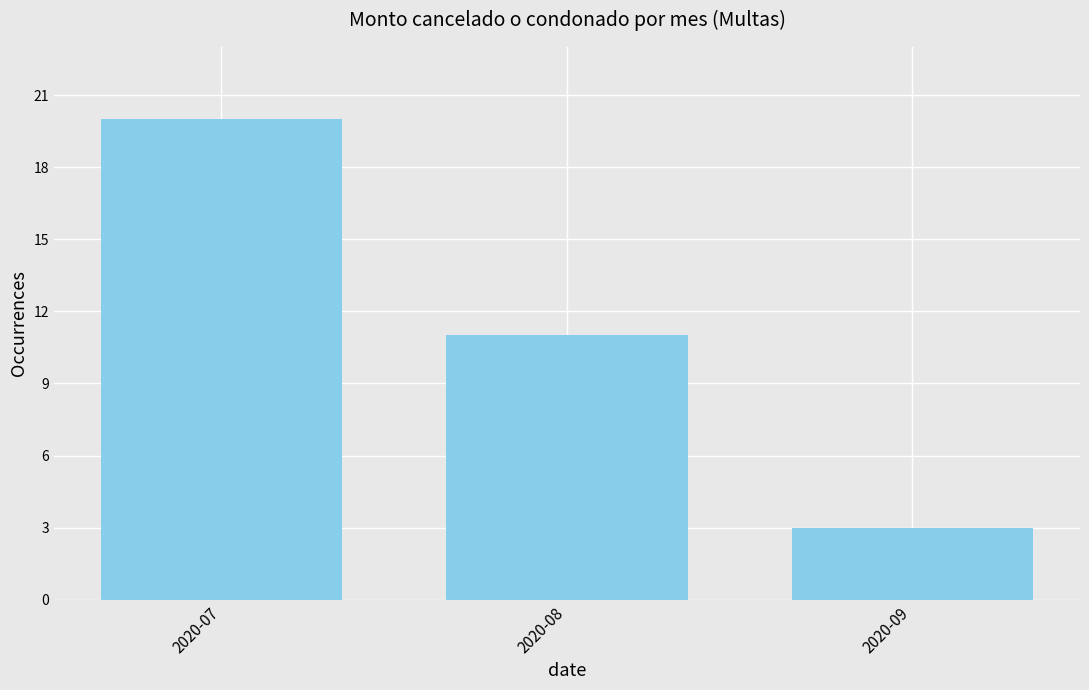

Rank the categories by value from lowest to highest.

2020-09, 2020-08, 2020-07